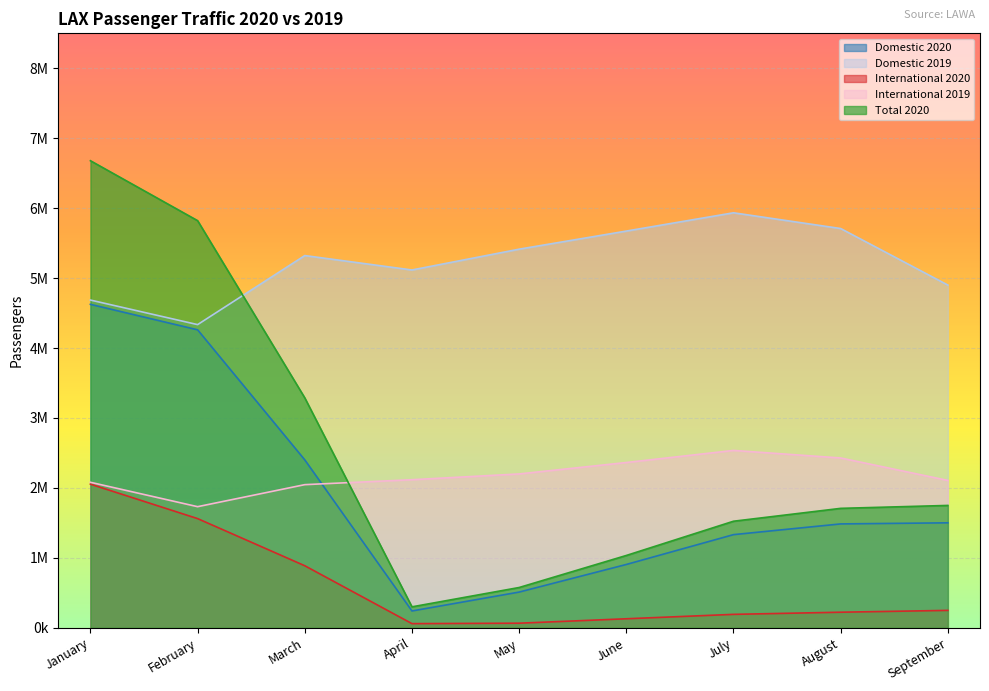

True or false: Domestic 2019 has more than 0 interior local peaks.

True